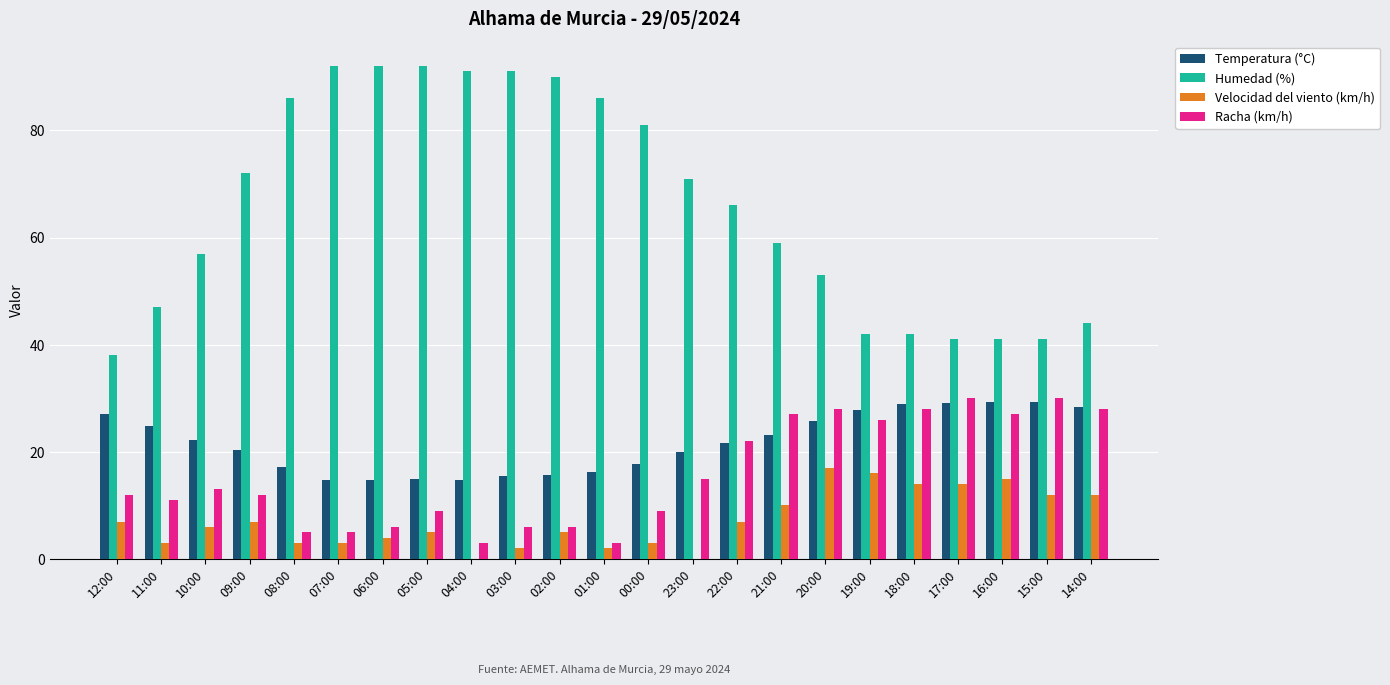

What is the greatest value displayed?

92.0